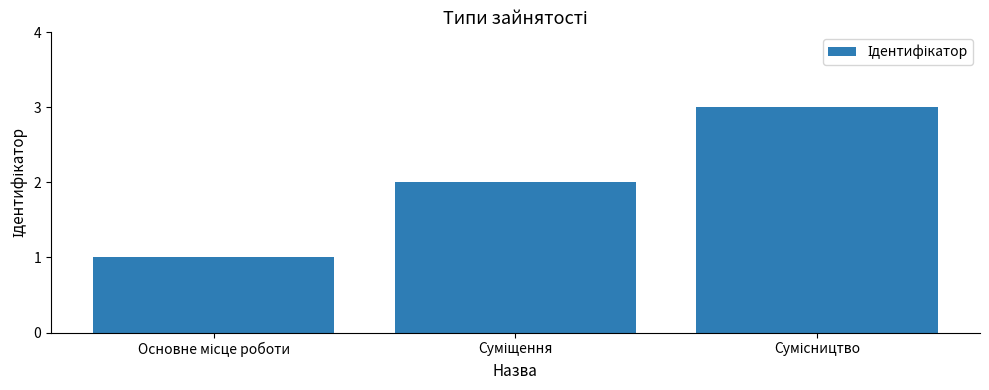

What is the maximum value shown in the chart?

3